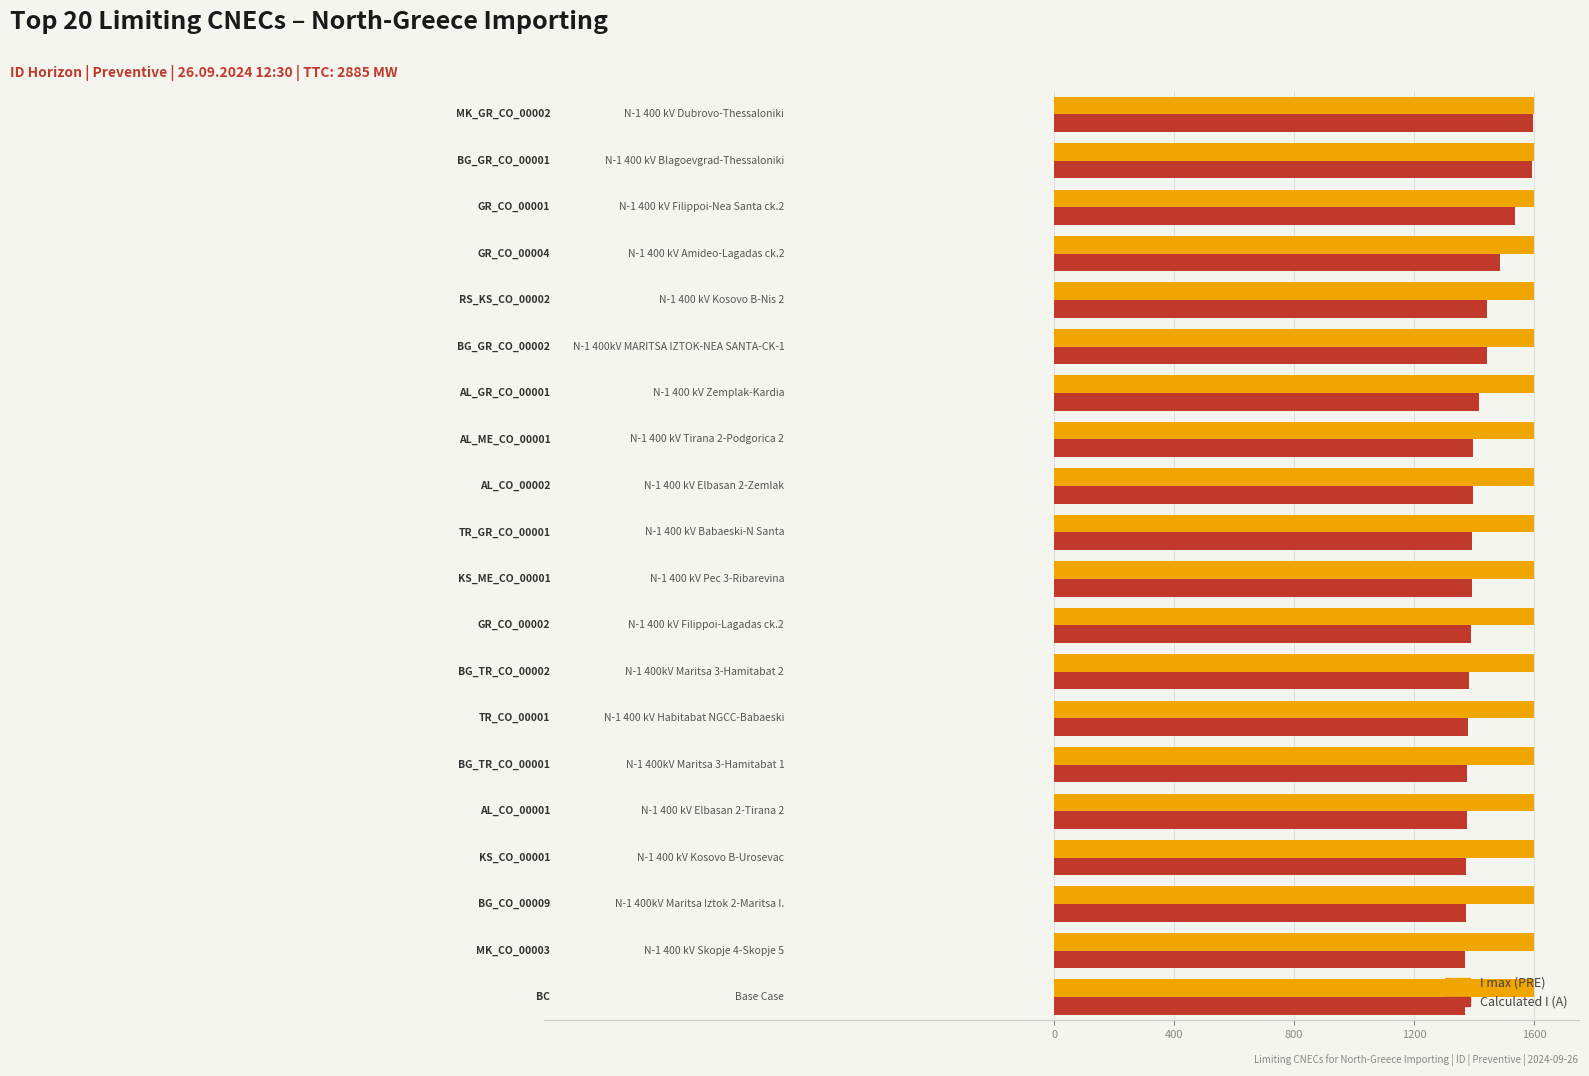

What is the minimum value for Calculated I (A)?

1370